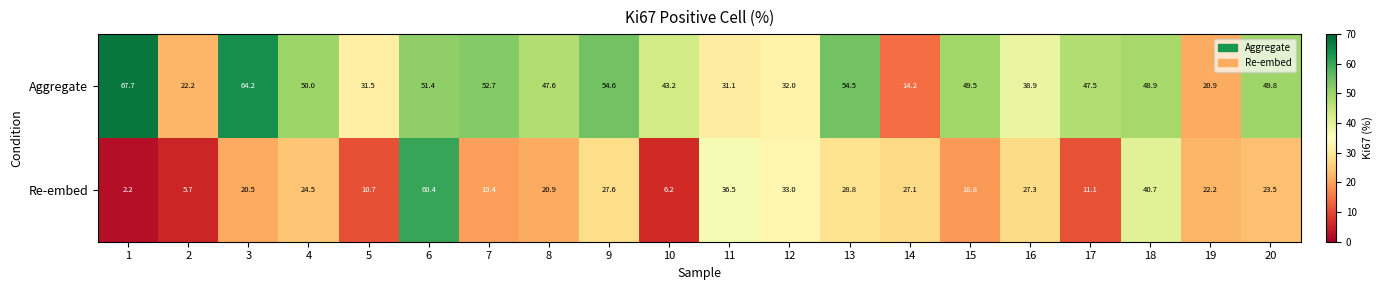

What value does the Aggregate series have at 8?

47.6